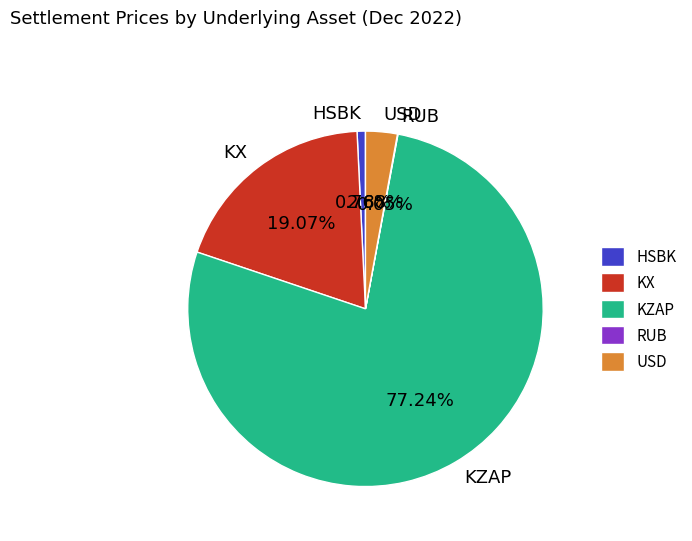

Is the sum of KZAP and HSBK greater than half?

Yes